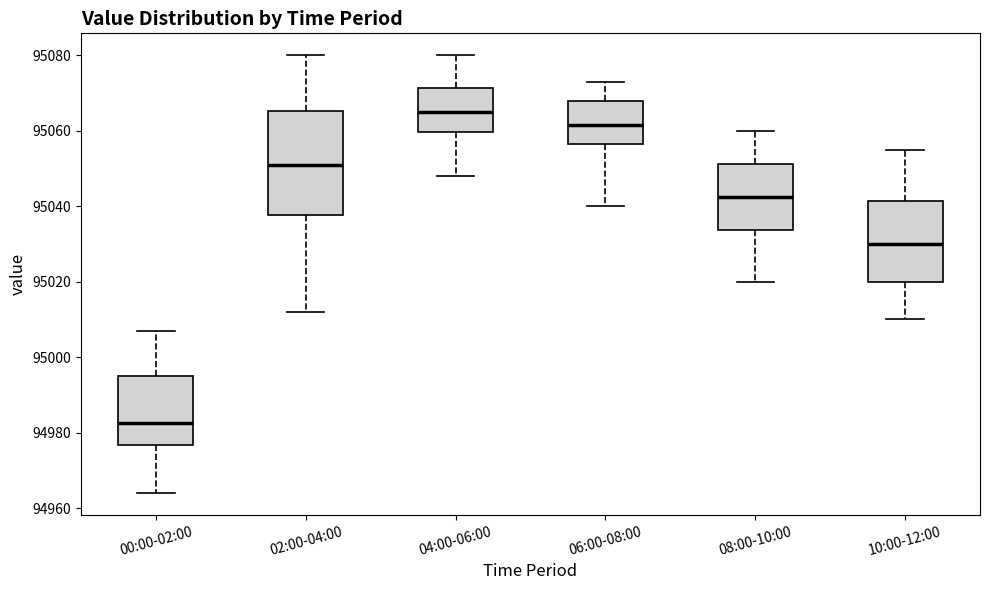

Comparing the boxes themselves (not the whiskers), which one is the tallest?

02:00-04:00